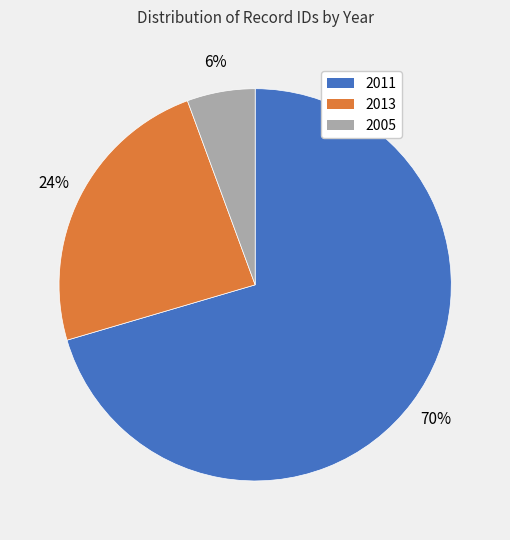

Is there any slice that represents more than half of the pie?

Yes